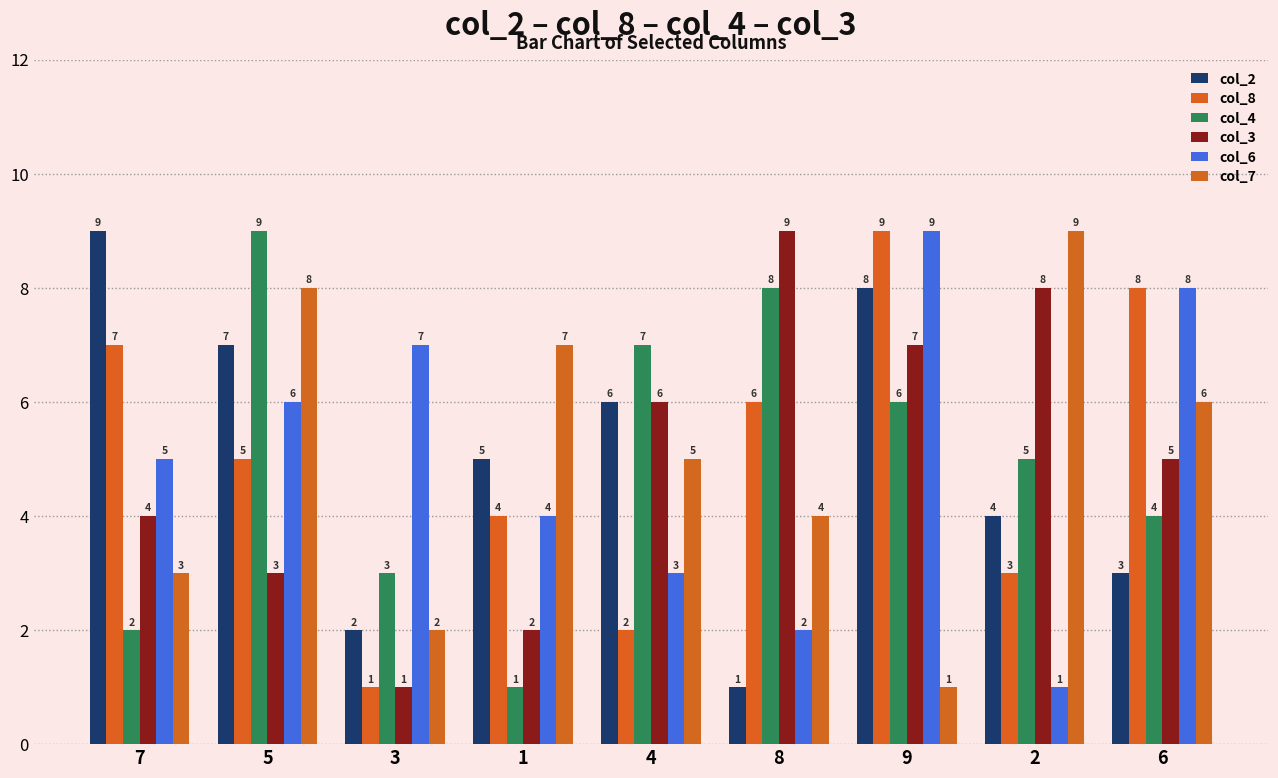

How many data points in col_3 are less than 5?

4